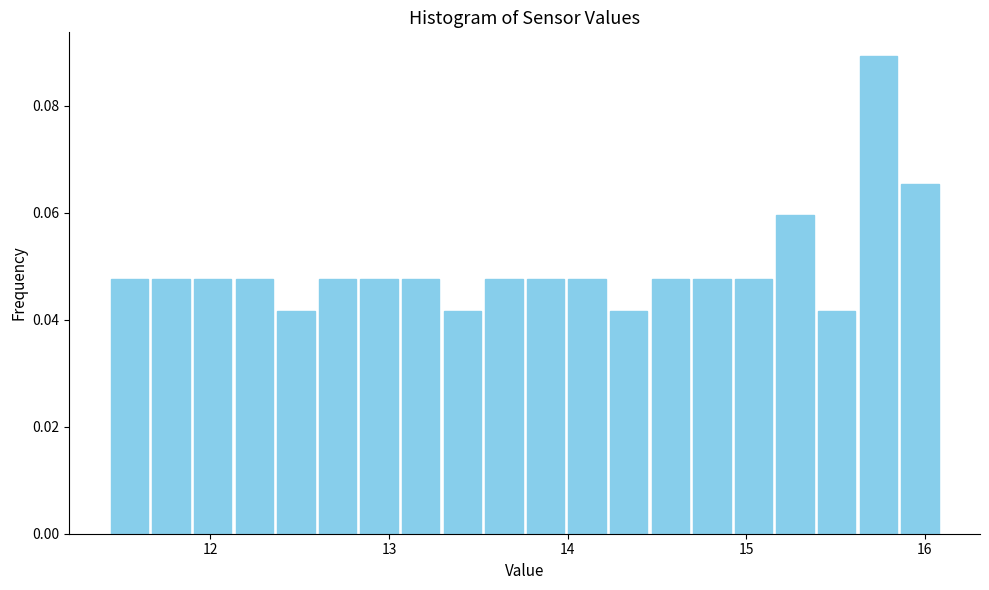

Read against the x-axis, roughly where is the centre of the tallest bar?

15.7